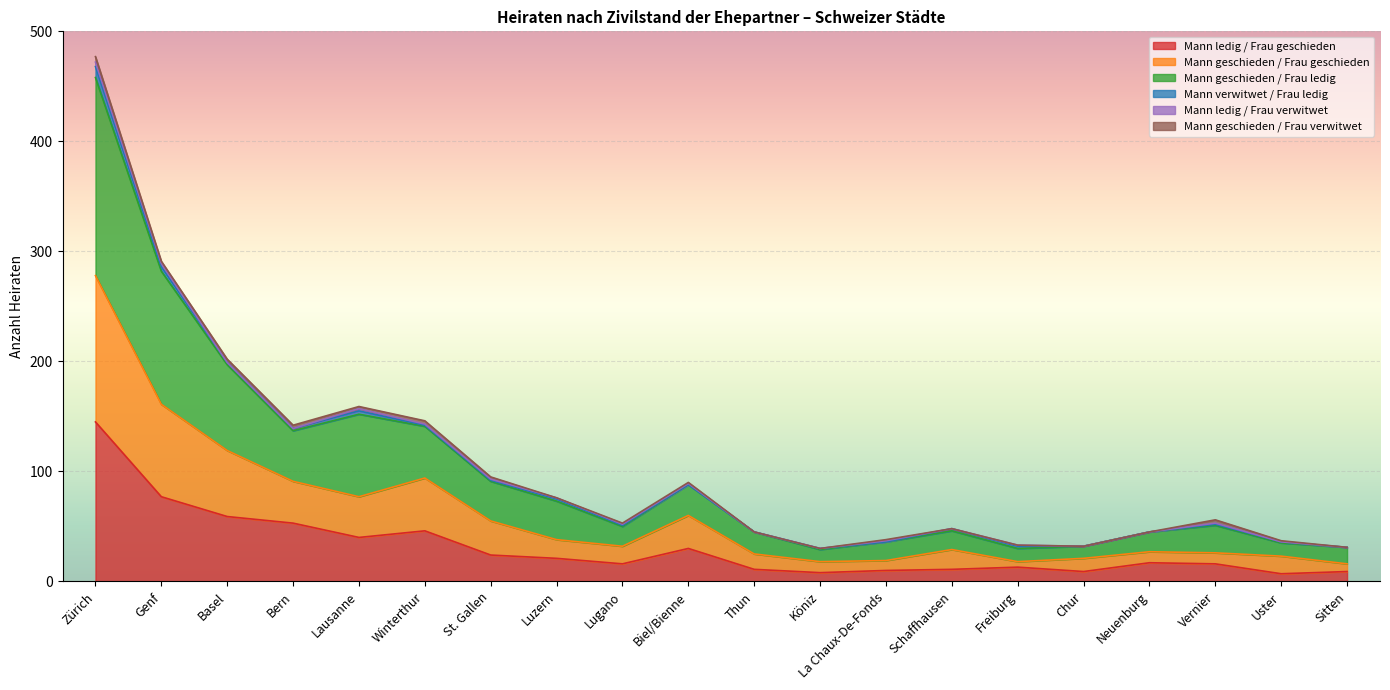

The Mann geschieden / Frau ledig series shows 11 at Freiburg. True or false?

False